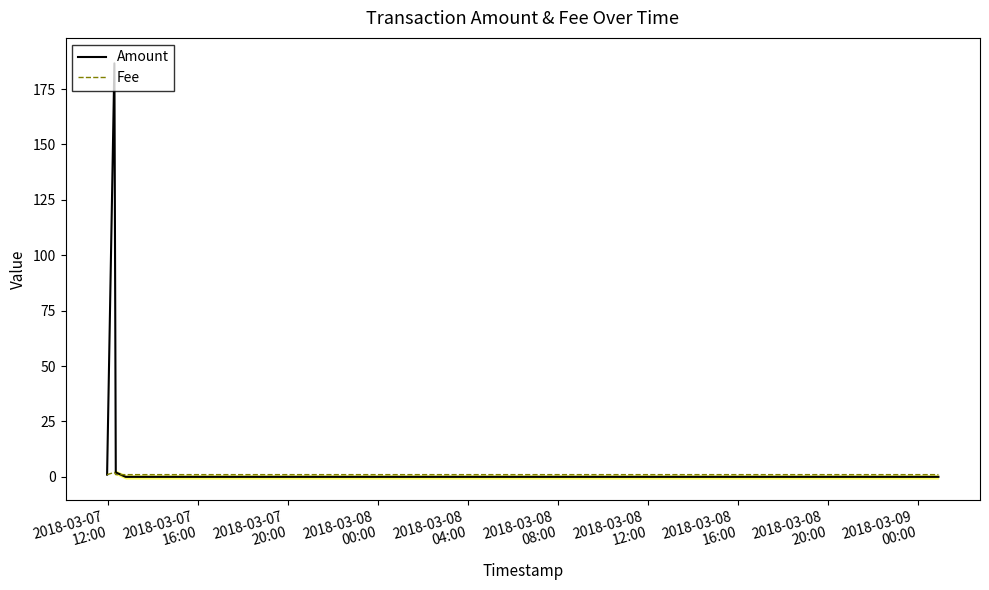

Does the chart display data point markers on the line(s)?

No